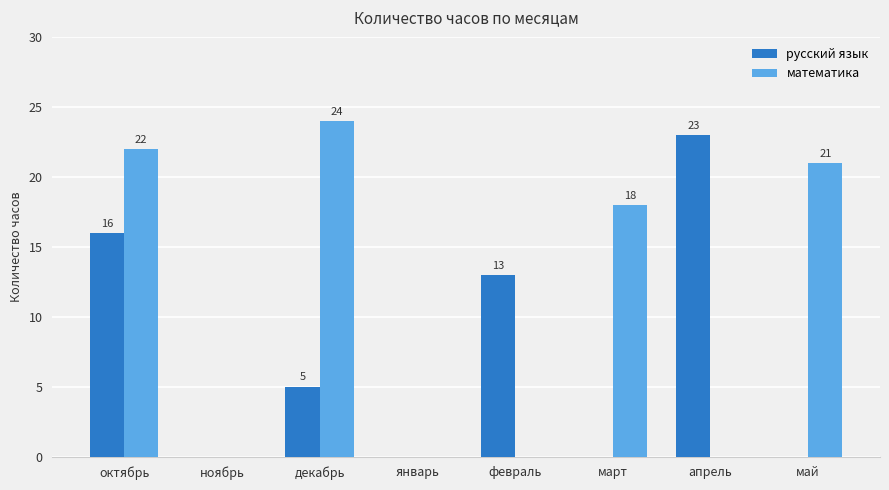

What is the total value across all series at октябрь?

38